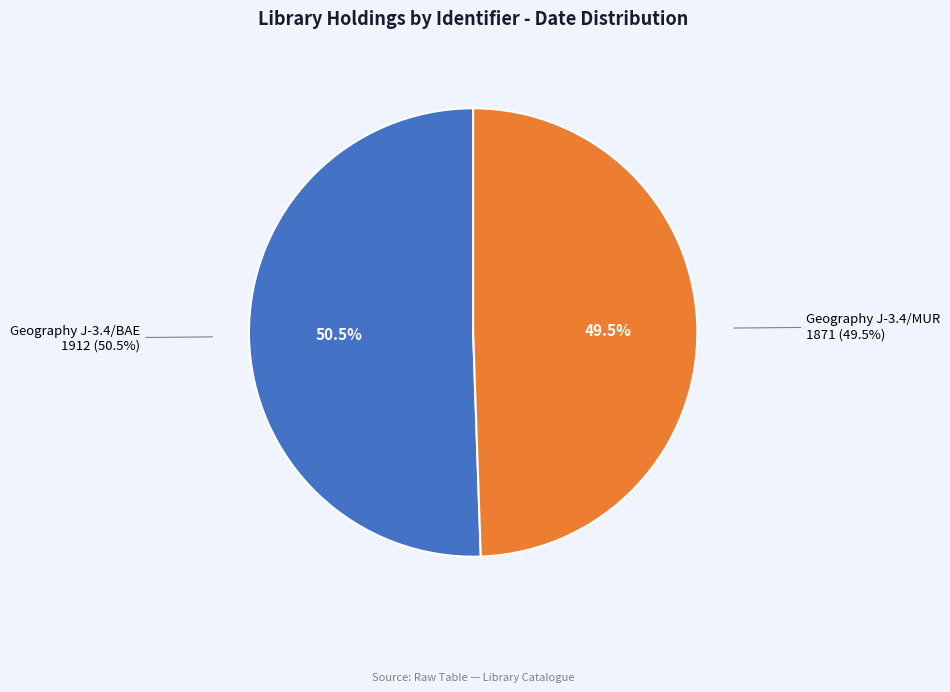

What percentage is the Geography J-3.4/MUR slice, to the nearest percent?

49%